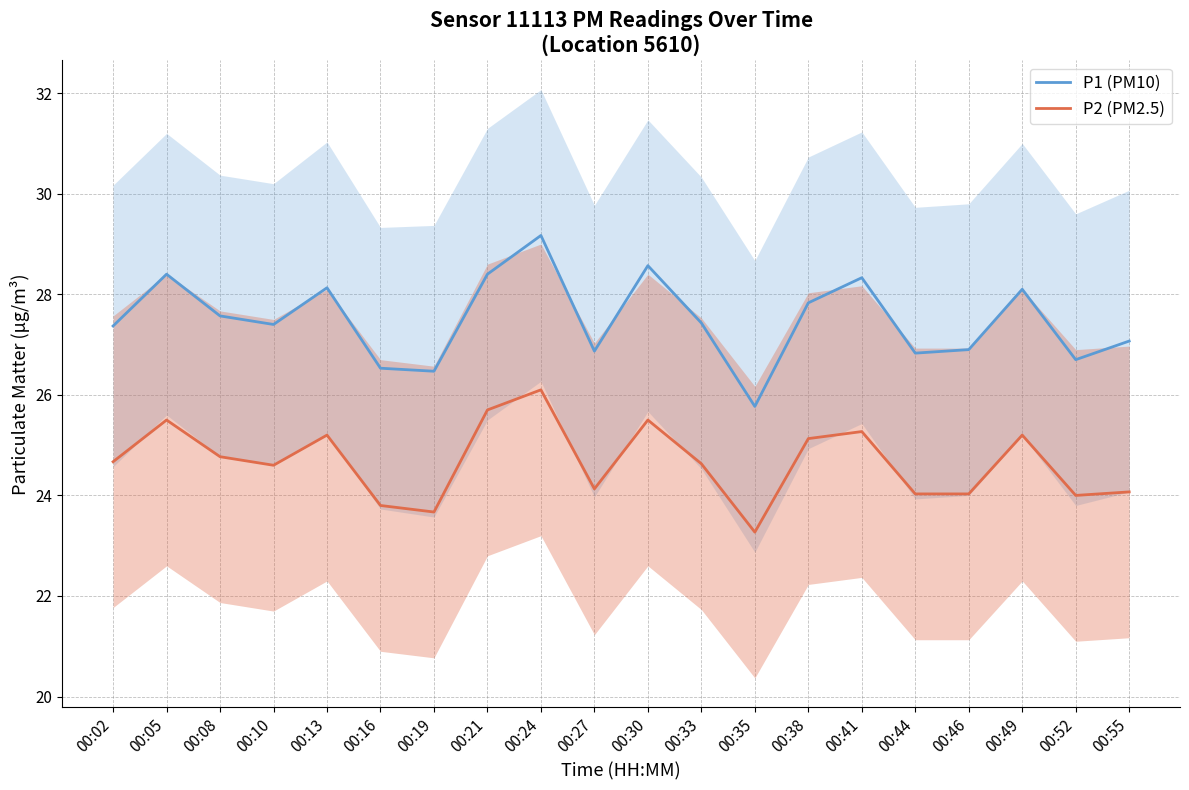

Which category has the lowest value across all series?

00:35